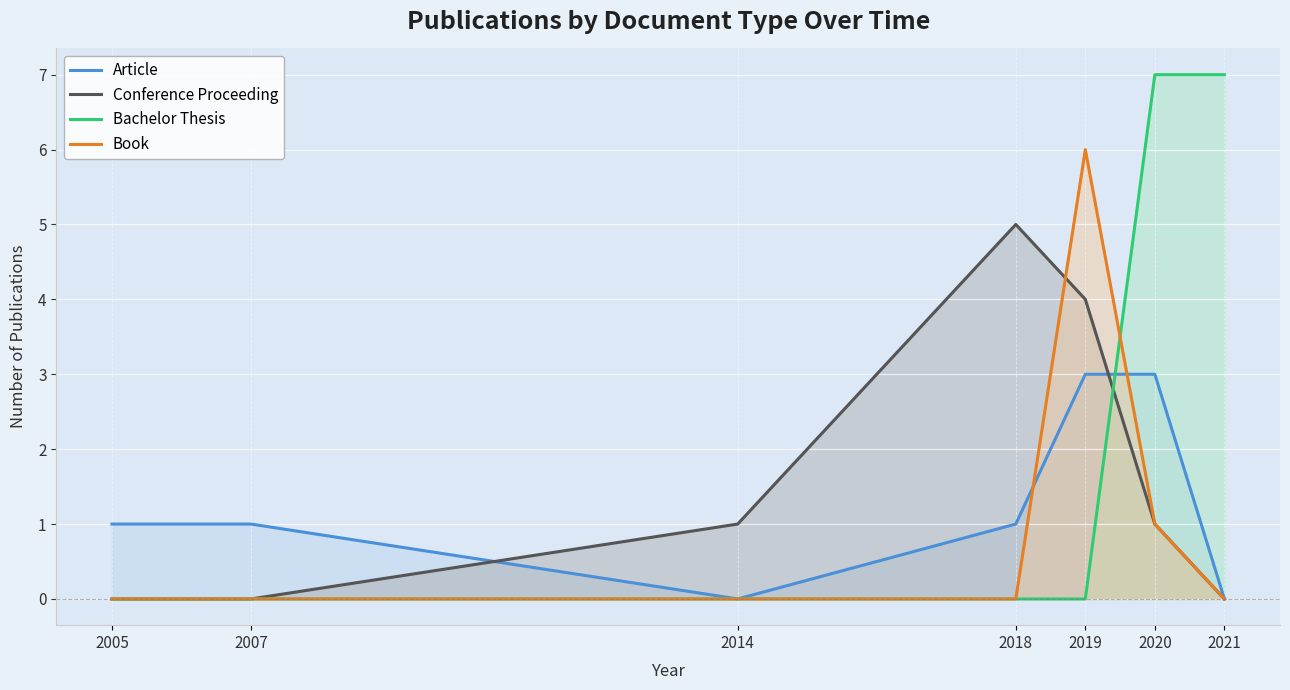

True or false: Article has a value of 2 at 2007.

False